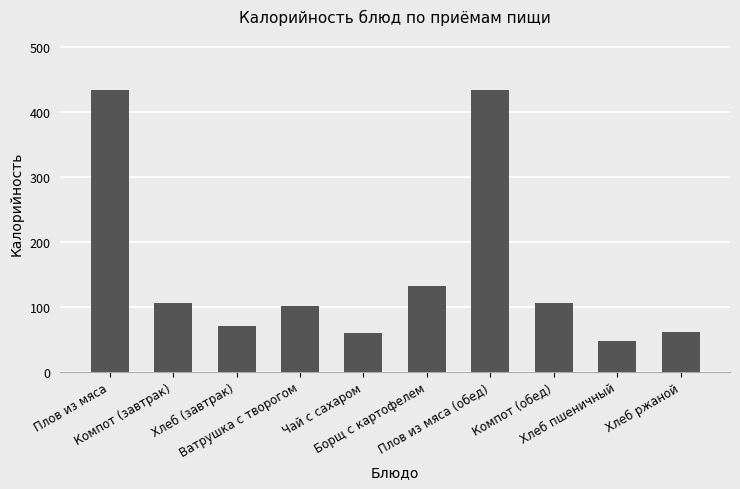

What is the value of the 2nd bar from the left?

105.0